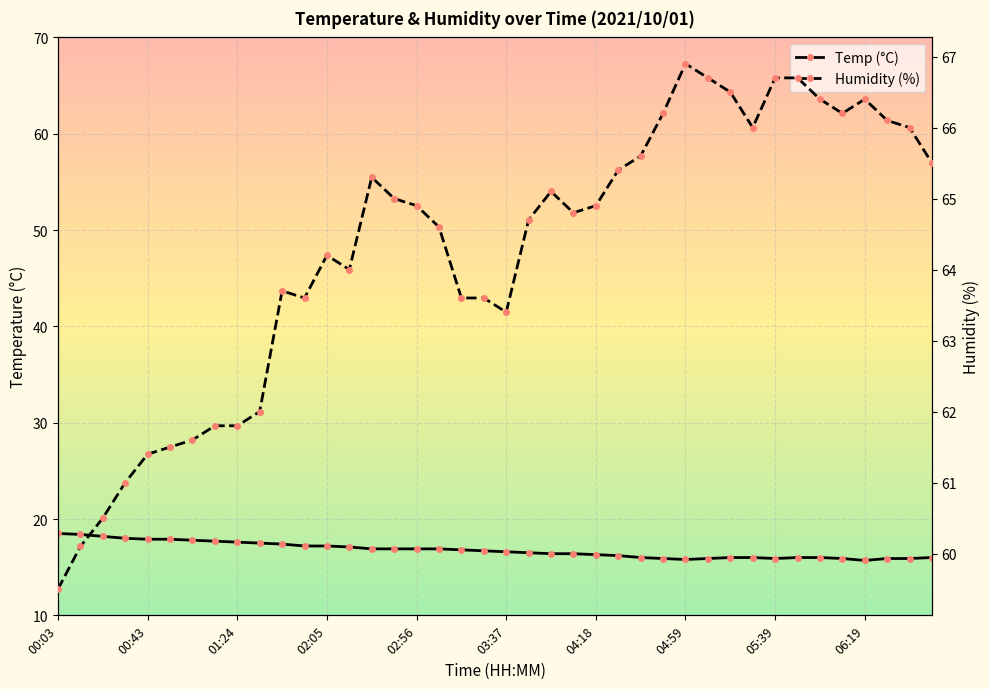

The Temp (°C) series shows 24.9 at 23. True or false?

False